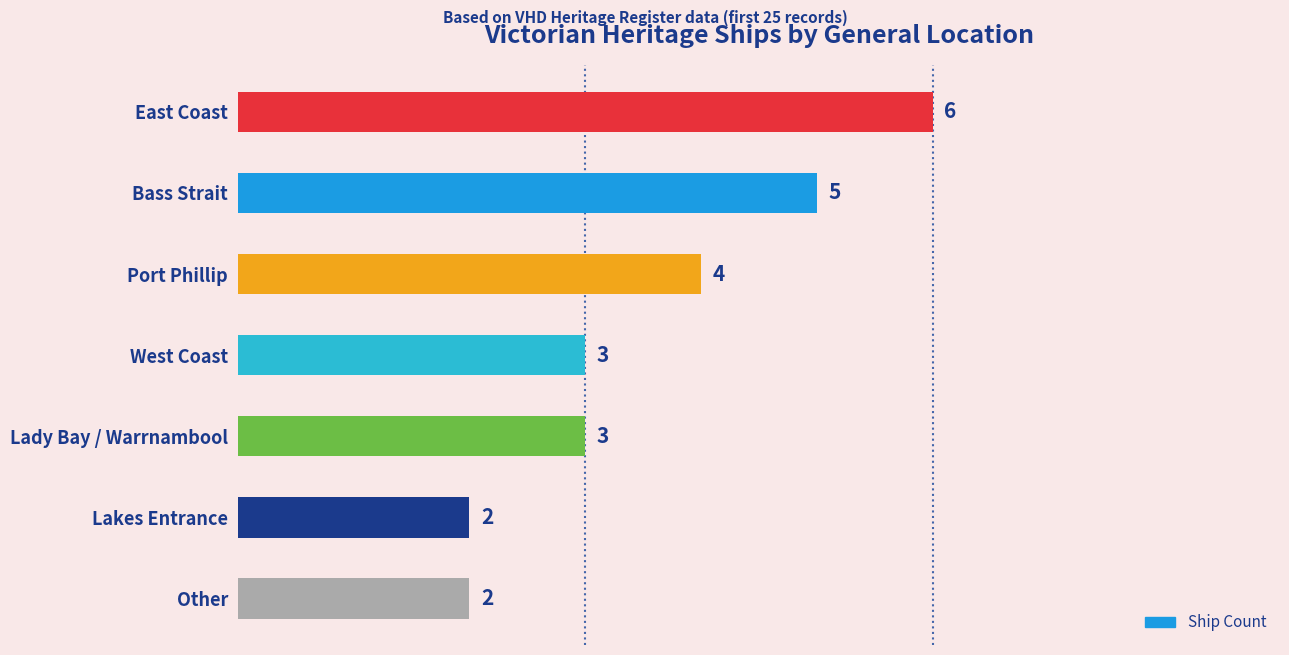

The value at East Coast is 6. True or false?

True